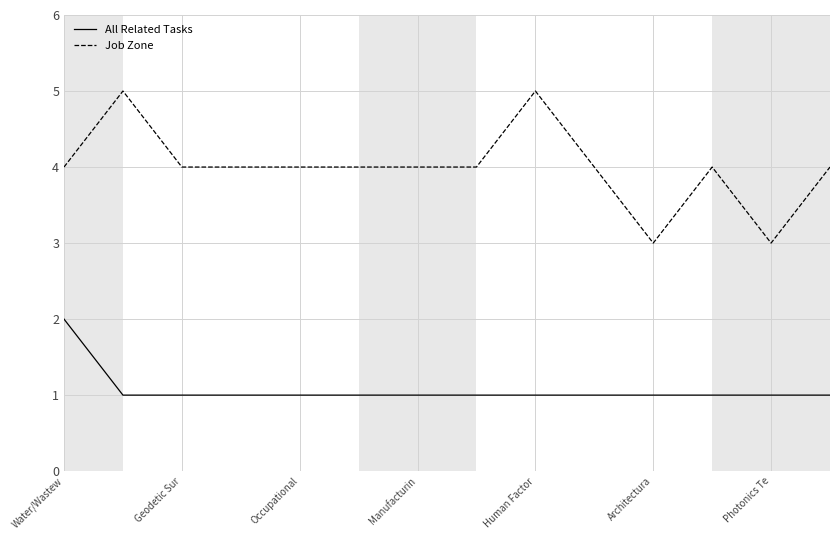

Reading left to right, extract all data points from this chart.

All Related Tasks: 2	1	1	1	1	1	1	1	1	1	1	1	1	1
Job Zone: 4	5	4	4	4	4	4	4	5	4	3	4	3	4